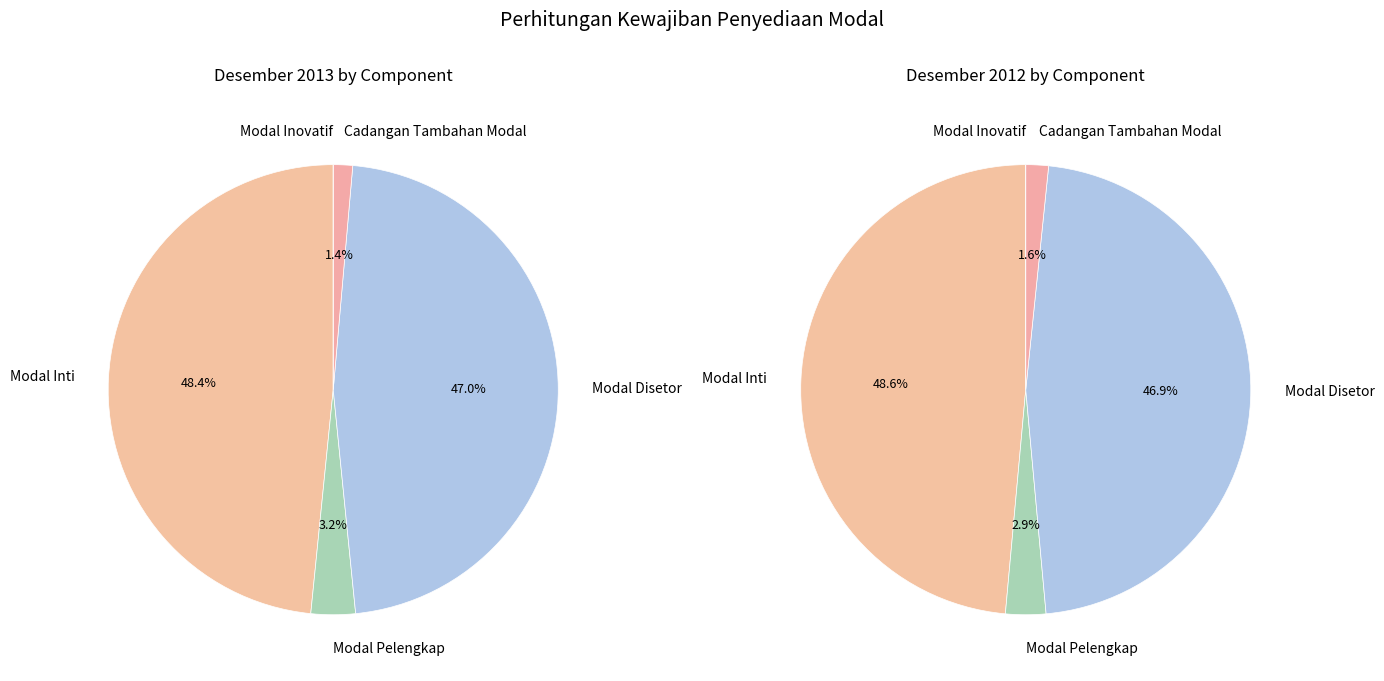

What is the total percentage of Modal Pelengkap and Modal Disetor?

50.2%